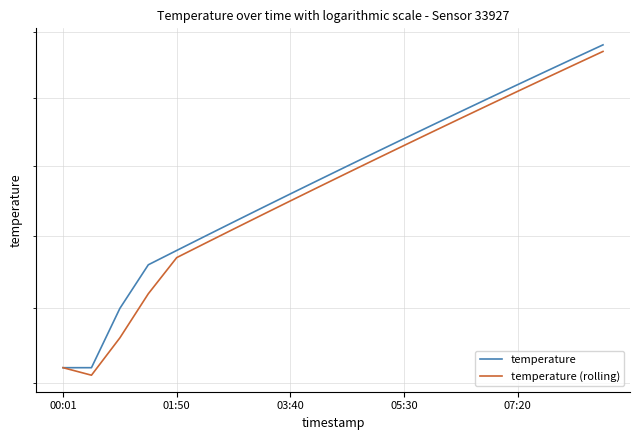

Reading right to left, what are all the values shown in this chart?

temperature: 18.4	18.3	18.2	18.1	18.0	17.9	17.8	17.7	17.6	17.5	17.4	17.3	17.2	17.1	17.0	16.9	16.8	16.5	16.1	16.1
temperature (rolling): 18.4	18.2	18.1	18.1	17.9	17.9	17.8	17.6	17.6	17.4	17.4	17.2	17.1	17.1	16.9	16.9	16.6	16.3	16.1	16.1